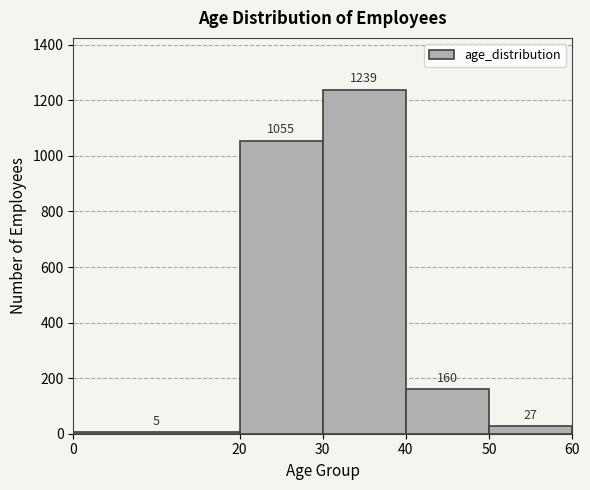

Over which range of the x-axis is the bar tallest?

30 to 40